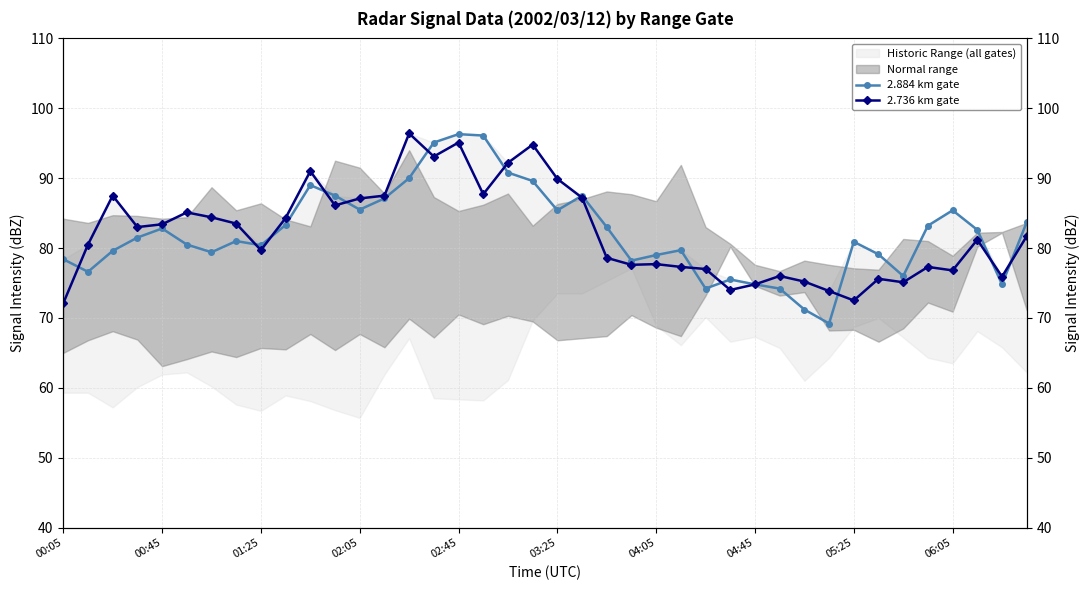

Reading left to right, what are all the values shown in this chart?

2.884 km gate: 78.4	76.6	79.6	81.5	82.8	80.5	79.4	81.0	80.4	83.3	89.0	87.5	85.5	87.1	90.0	95.1	96.3	96.1	90.8	89.6	85.4	87.5	83.0	78.2	79.0	79.7	74.2	75.5	74.8	74.2	71.2	69.2	80.9	79.1	76.0	83.2	85.4	82.6	74.8	83.7
2.736 km gate: 72.1	80.5	87.5	83.0	83.4	85.1	84.4	83.5	79.7	84.3	91.0	86.1	87.1	87.5	96.4	93.1	95.1	87.7	92.2	94.8	89.9	87.2	78.6	77.6	77.7	77.3	77.0	74.0	74.8	76.0	75.2	73.8	72.5	75.6	75.1	77.3	76.8	81.2	75.9	81.7